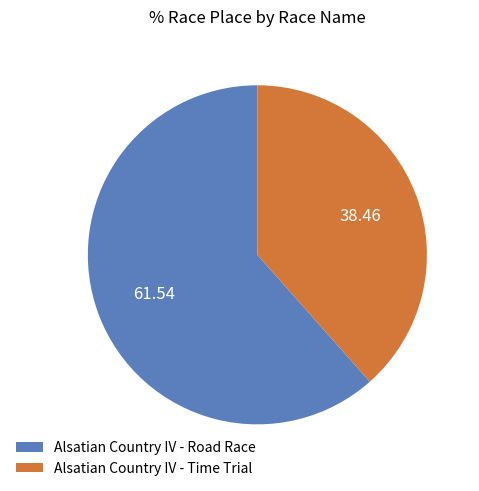

Is it true that Alsatian Country IV - Time Trial is 26% of the pie?

False